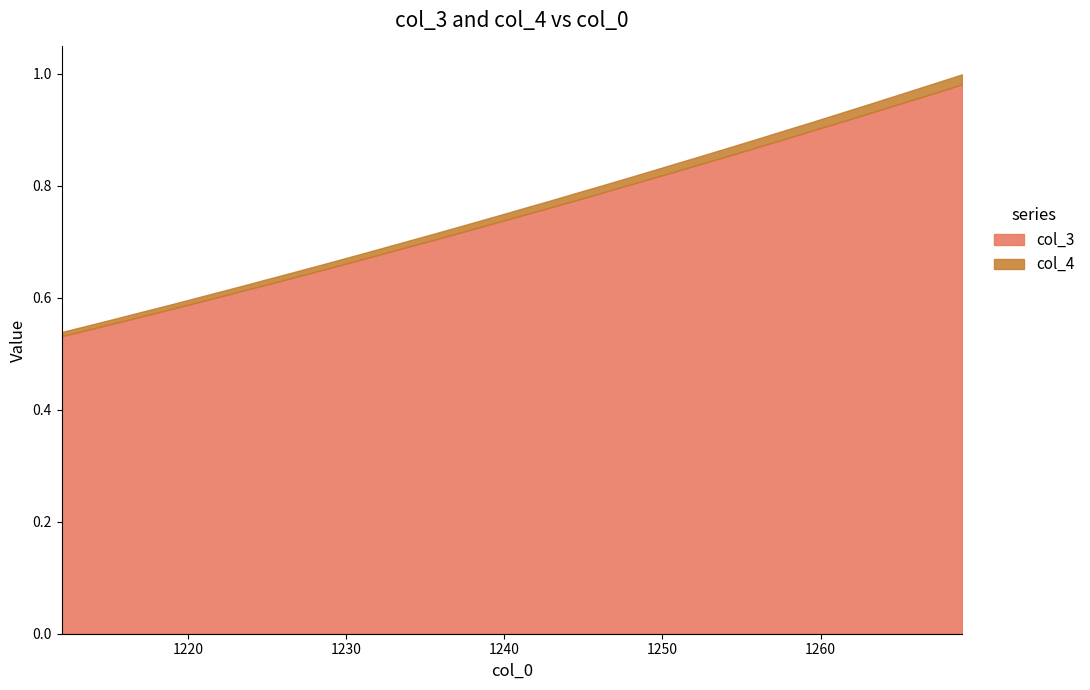

Reading left to right, extract all data points from this chart.

col_3: 0.5	0.5	0.5	0.6	0.6	0.6	0.6	0.6	0.6	0.6	0.6	0.6	0.6	0.6	0.7	0.7	0.7	0.7	0.7	0.7	0.7	0.7	0.7	0.7	0.8	0.8	0.8	0.8	0.8	0.8	0.8	0.9	0.9	0.9	0.9	0.9	0.9	0.9	1.0	1.0
col_4: 0.5	0.5	0.6	0.6	0.6	0.6	0.6	0.6	0.6	0.6	0.6	0.6	0.6	0.7	0.7	0.7	0.7	0.7	0.7	0.7	0.7	0.7	0.7	0.8	0.8	0.8	0.8	0.8	0.8	0.8	0.9	0.9	0.9	0.9	0.9	0.9	0.9	1.0	1.0	1.0